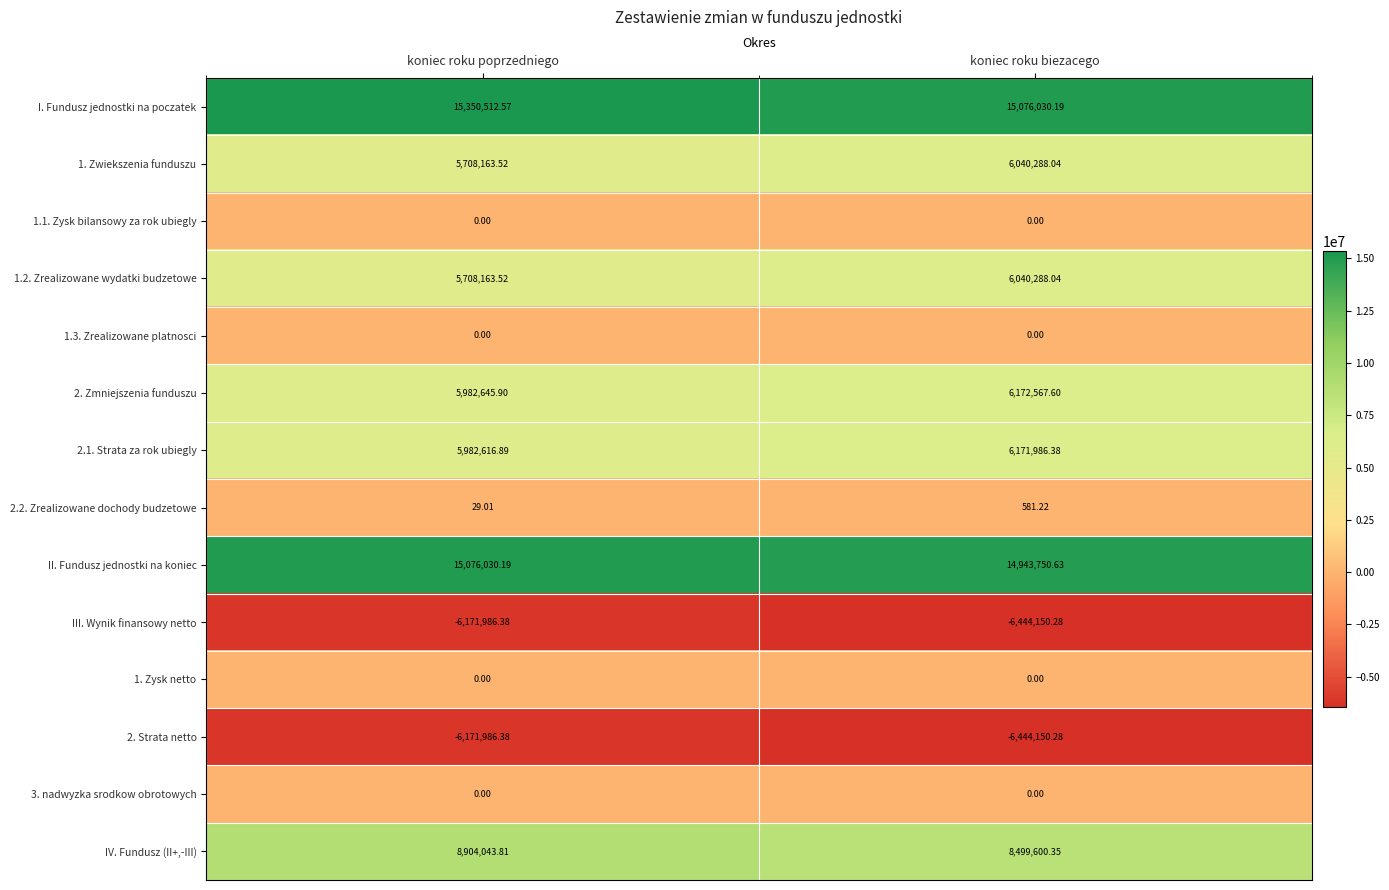

At which label does 2.1. Strata za rok ubiegly first exceed 6171986?

koniec roku biezacego